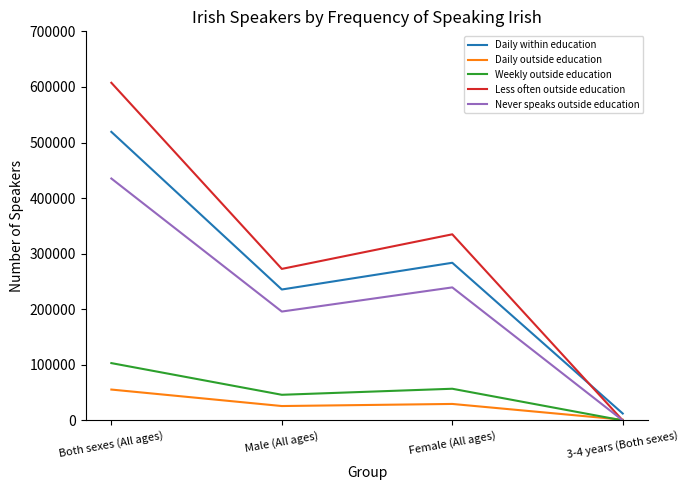

Where is Weekly outside education nearest to the value 51566?

Male (All ages)